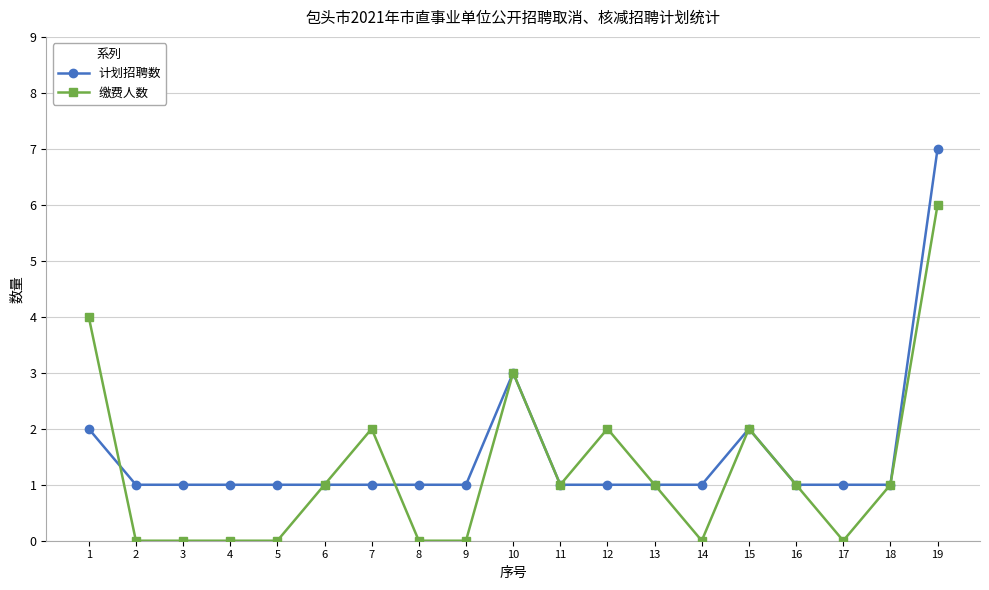

List the series in order of their peak value, highest first.

计划招聘数, 缴费人数